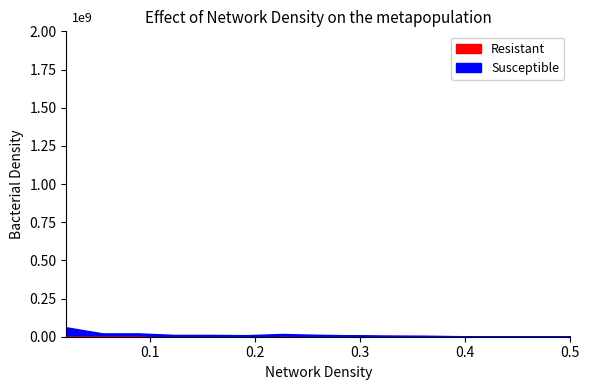

Is the value of Resistant at 15 greater than the value of Susceptible at 8?

No